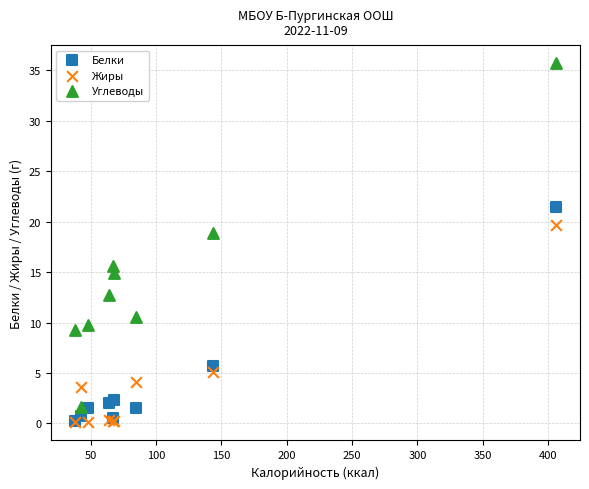

Across all series, what Y value is closest to 17?

15.6